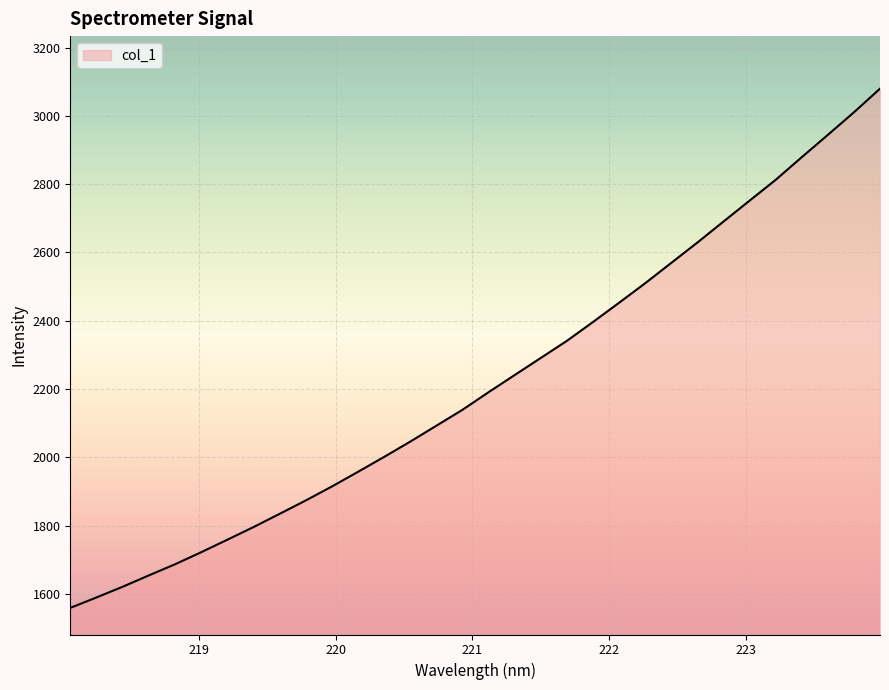

True or false: there are more than 2 points higher than both neighbors.

False